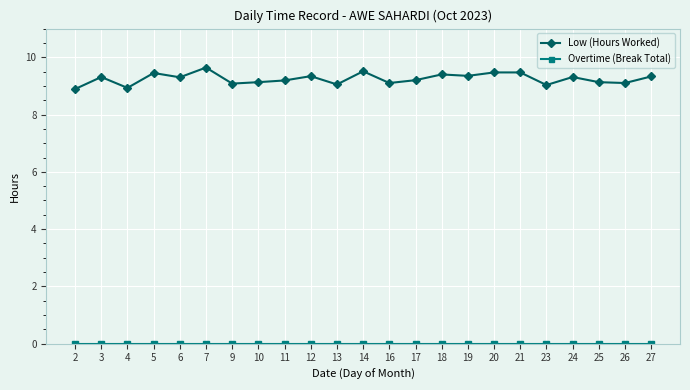

The Low (Hours Worked) series shows 4.6 at 25. True or false?

False